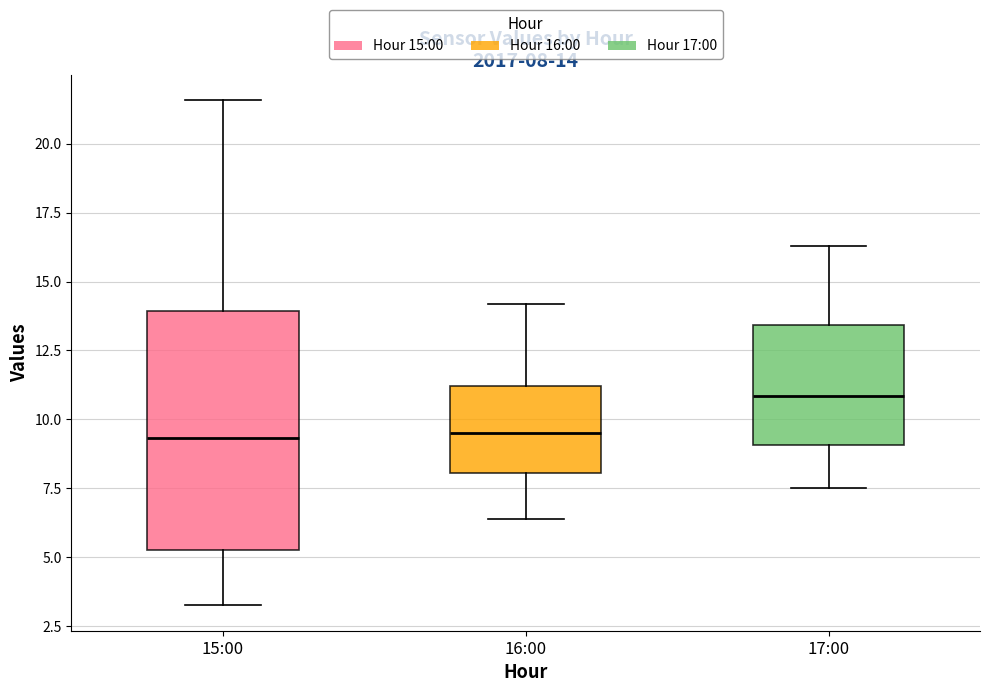

Which box's median line is the highest?

17:00